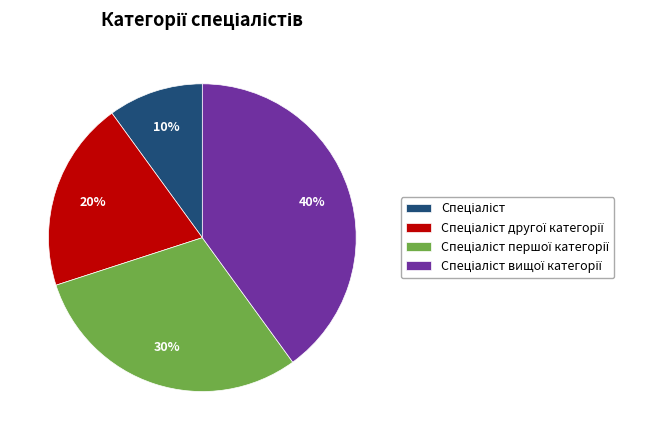

Does any single category account for the majority?

No